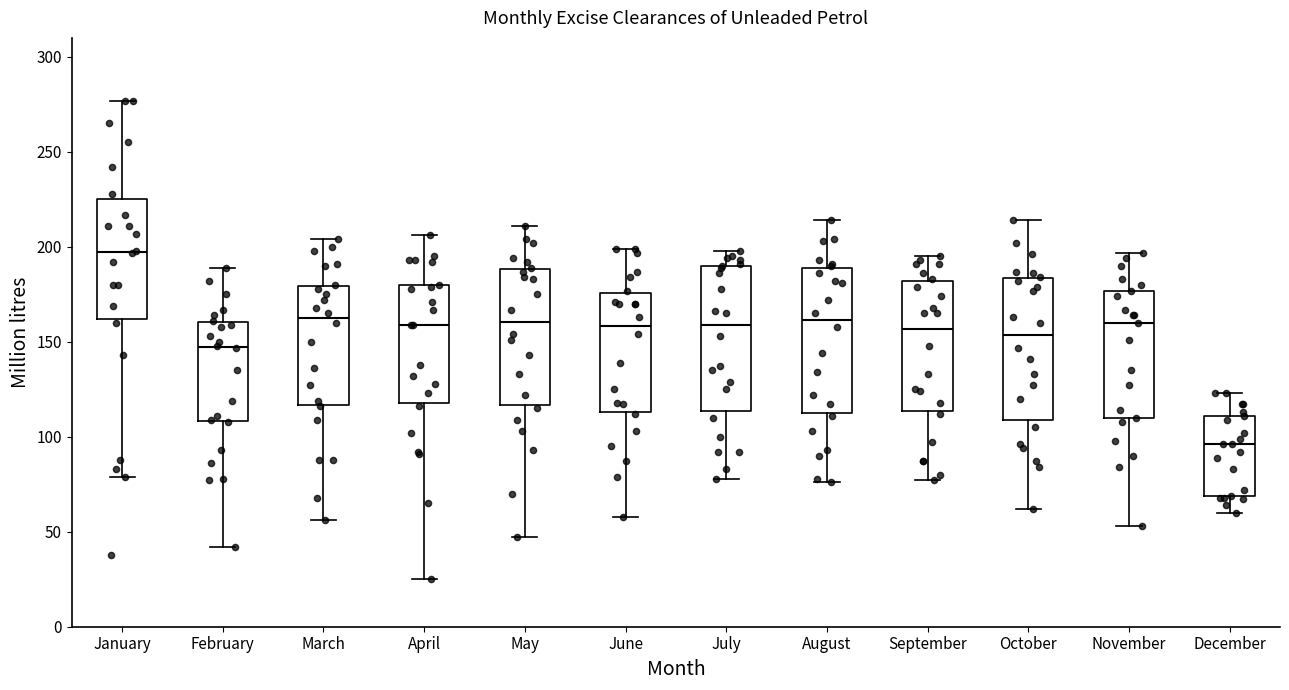

Reading left to right, read every box against the y-axis: the position of its median line, the range the box covers, and the ends of its whiskers. The values are not printed on the chart, so give them approximately, as read against the axis.

January: median 200, box 160 to 225, whiskers 80 to 275
February: median 150, box 110 to 160, whiskers 40 to 190
March: median 165, box 115 to 180, whiskers 55 to 205
April: median 160, box 120 to 180, whiskers 25 to 205
May: median 160, box 115 to 190, whiskers 45 to 210
June: median 160, box 115 to 175, whiskers 60 to 200
July: median 160, box 115 to 190, whiskers 80 to 200
August: median 160, box 115 to 190, whiskers 75 to 215
September: median 155, box 115 to 180, whiskers 75 to 195
October: median 155, box 110 to 185, whiskers 60 to 215
November: median 160, box 110 to 175, whiskers 55 to 195
December: median 95, box 70 to 110, whiskers 60 to 125